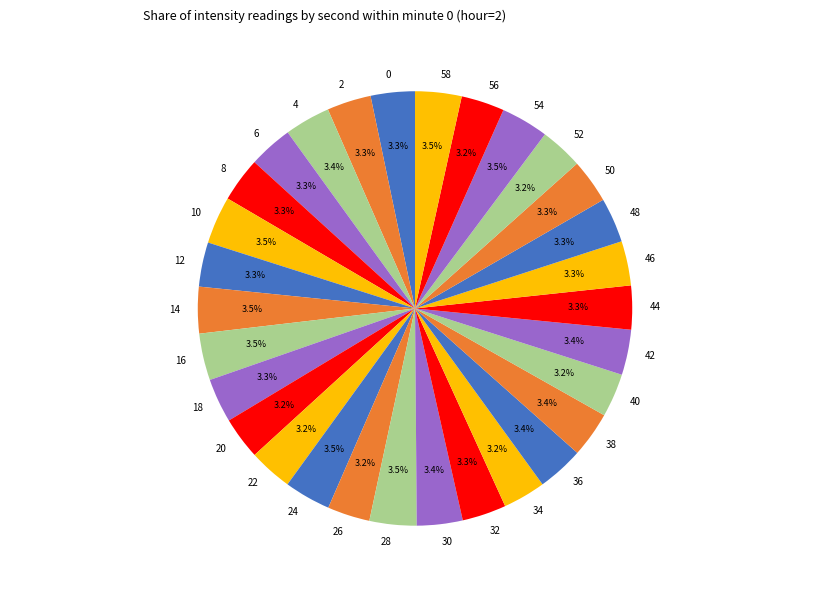

What percentage is NOT represented by 20?

96.8%